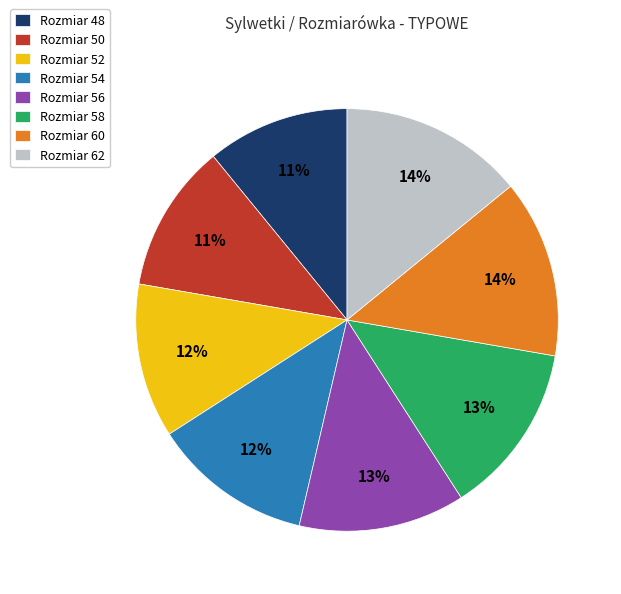

What is the ratio of the value at Rozmiar 56 to the value at Rozmiar 52?

1.1